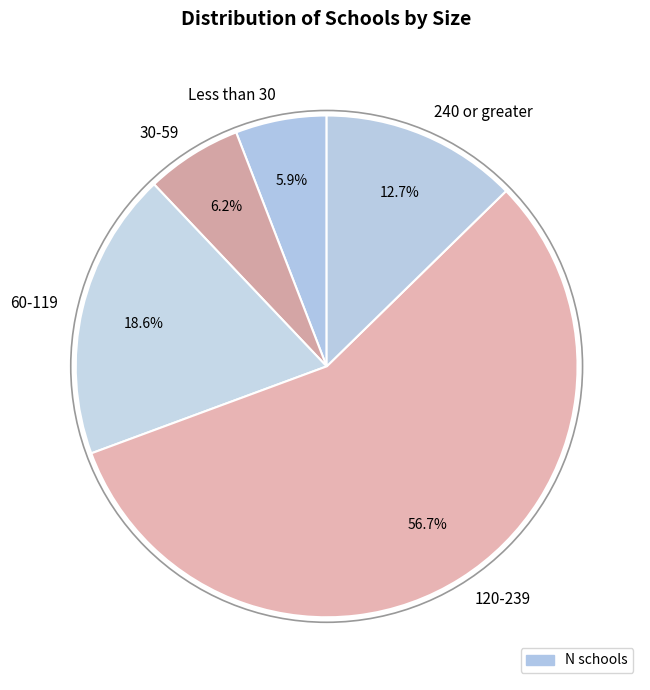

To the nearest percent, what is the difference between the 120-239 and Less than 30 slice percentages?

51%